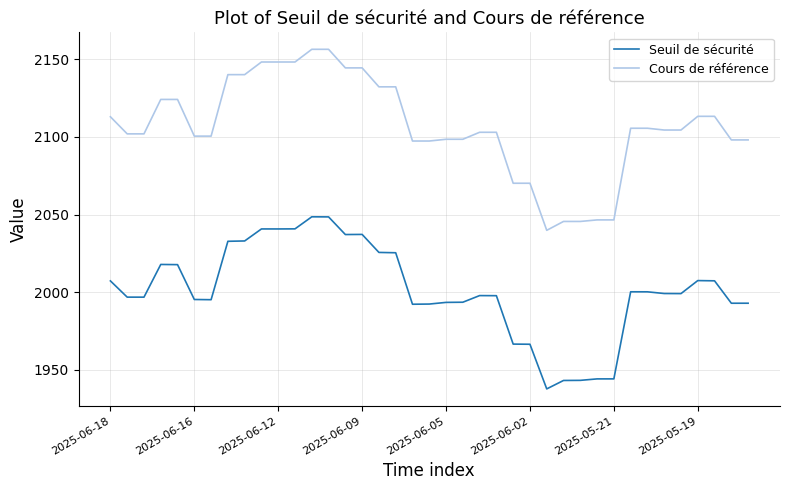

Is this an area chart (filled region under the line)?

No